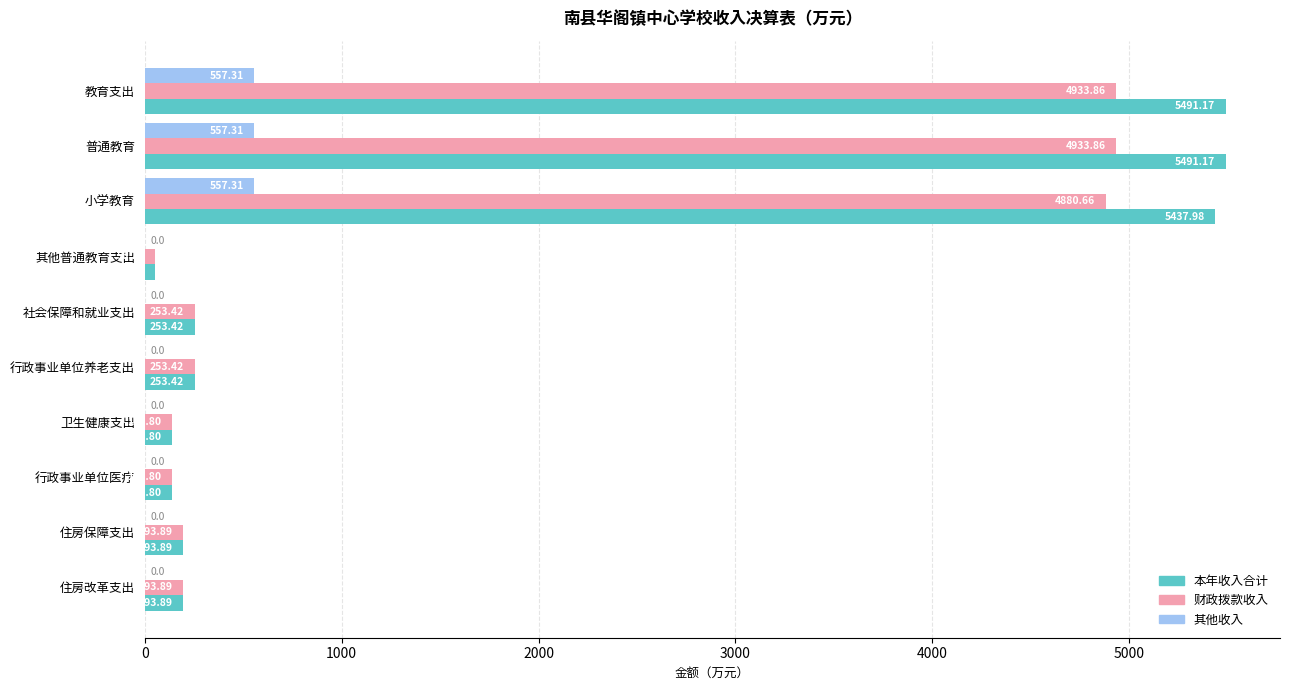

What is the sum of the 本年收入合计 values at 行政事业单位医疗 and 教育支出?

5629.0